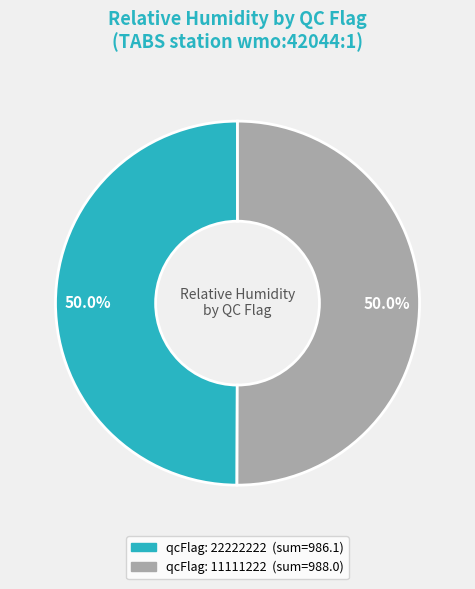

Which category has the smallest portion of the pie?

22222222